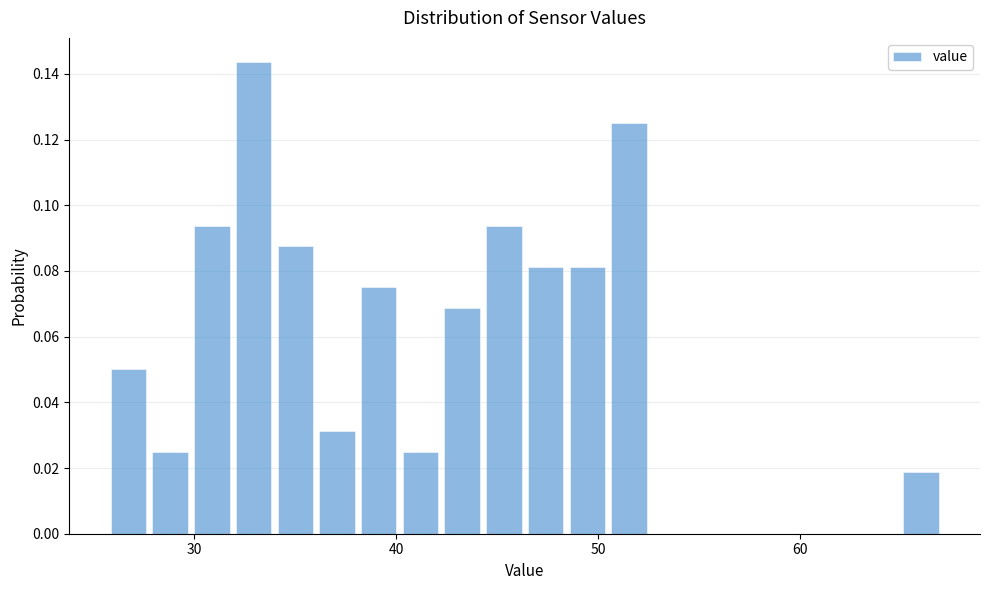

Read against the x-axis, roughly where is the centre of the tallest bar?

33